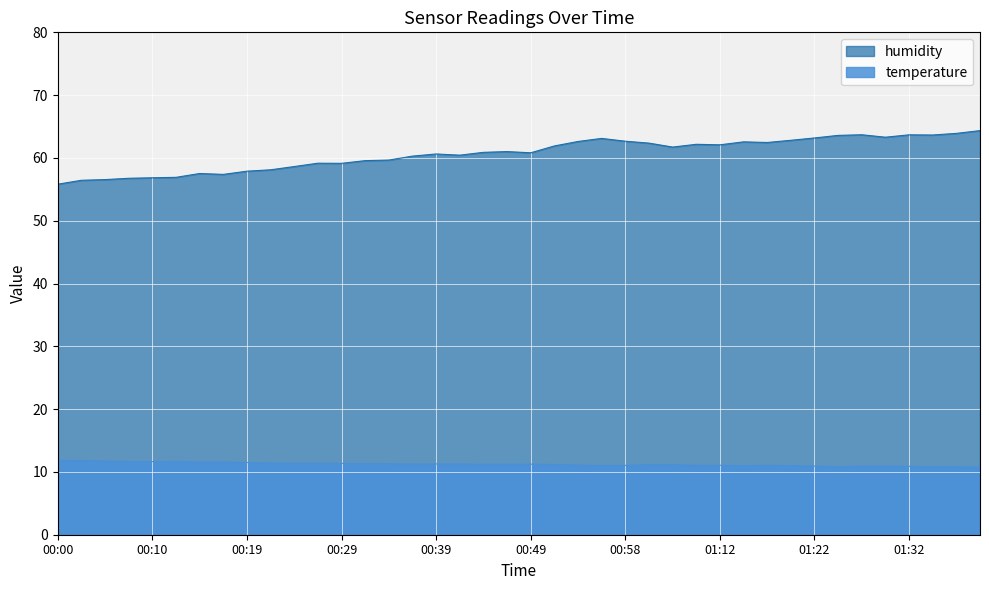

At which category is the sum across all series the highest?

01:39